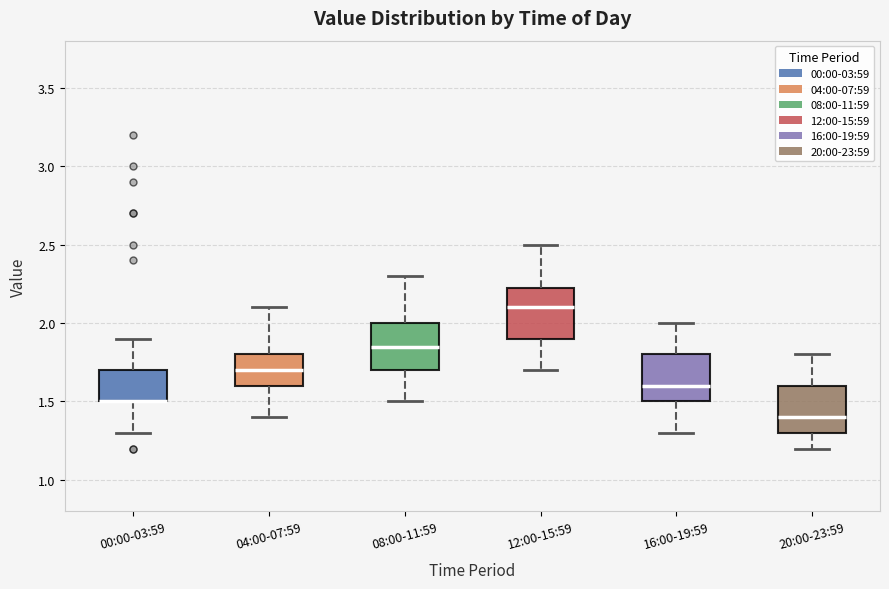

Reading left to right, read every box against the y-axis: the position of its median line, the range the box covers, and the ends of its whiskers. The values are not printed on the chart, so give them approximately, as read against the axis.

00:00-03:59: median 1.50 (drawn on the box's lower edge), box 1.50 to 1.70, whiskers 1.30 to 1.90
04:00-07:59: median 1.70, box 1.60 to 1.80, whiskers 1.40 to 2.10
08:00-11:59: median 1.85, box 1.70 to 2.00, whiskers 1.50 to 2.30
12:00-15:59: median 2.10, box 1.90 to 2.25, whiskers 1.70 to 2.50
16:00-19:59: median 1.60, box 1.50 to 1.80, whiskers 1.30 to 2.00
20:00-23:59: median 1.40, box 1.30 to 1.60, whiskers 1.20 to 1.80